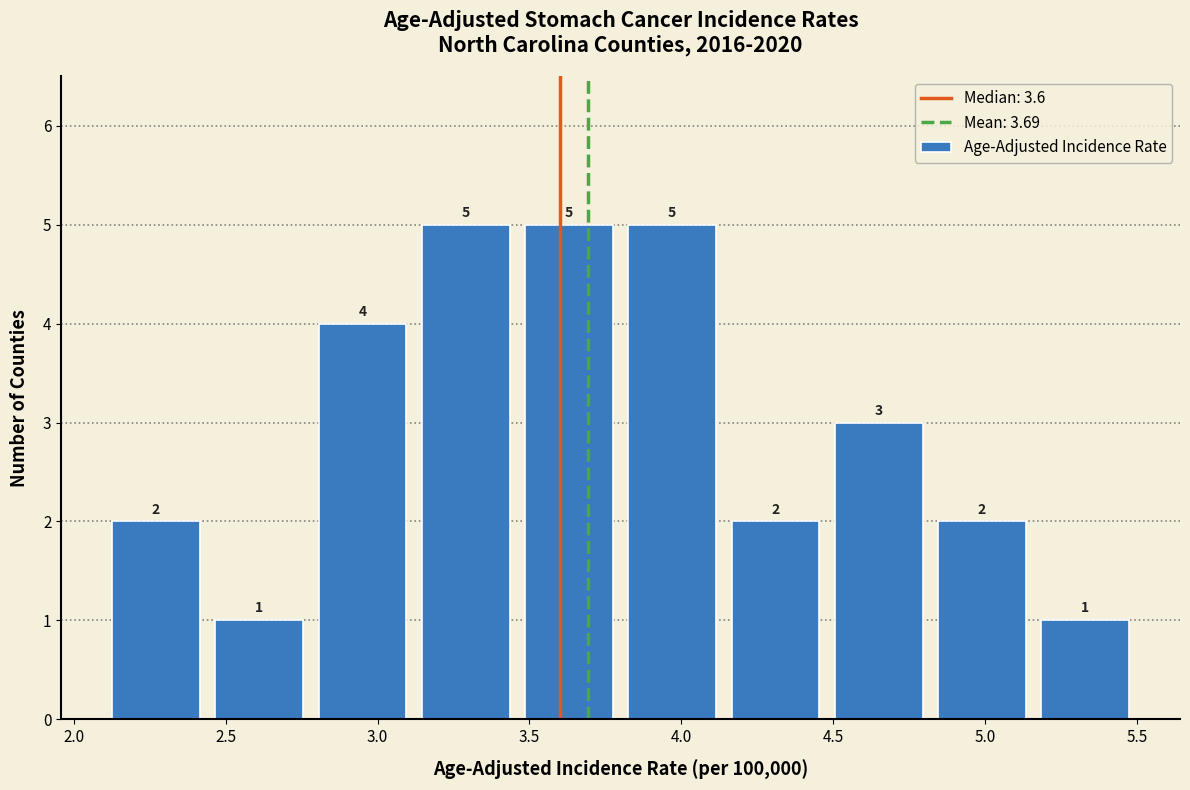

Reading left to right, transcribe this chart: for each bar, give the range it covers on the x-axis and its height. The bar edges are not printed on the chart, so give them approximately, as read against the axis.

2.10 to 2.44: 2
2.44 to 2.78: 1
2.78 to 3.12: 4
3.12 to 3.46: 5
3.46 to 3.80: 5
3.80 to 4.14: 5
4.14 to 4.48: 2
4.48 to 4.82: 3
4.82 to 5.16: 2
5.16 to 5.50: 1